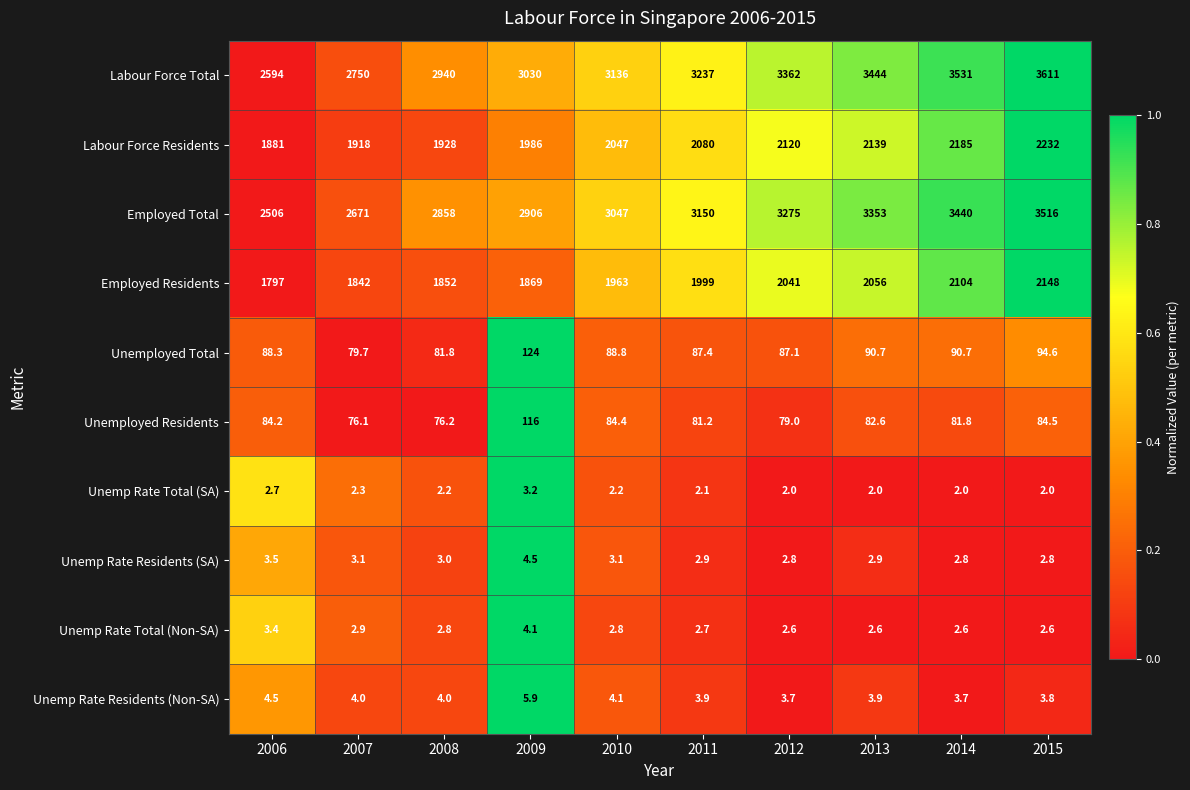

The Unemp Rate Total (SA) series shows 3.4 at 2008. True or false?

False